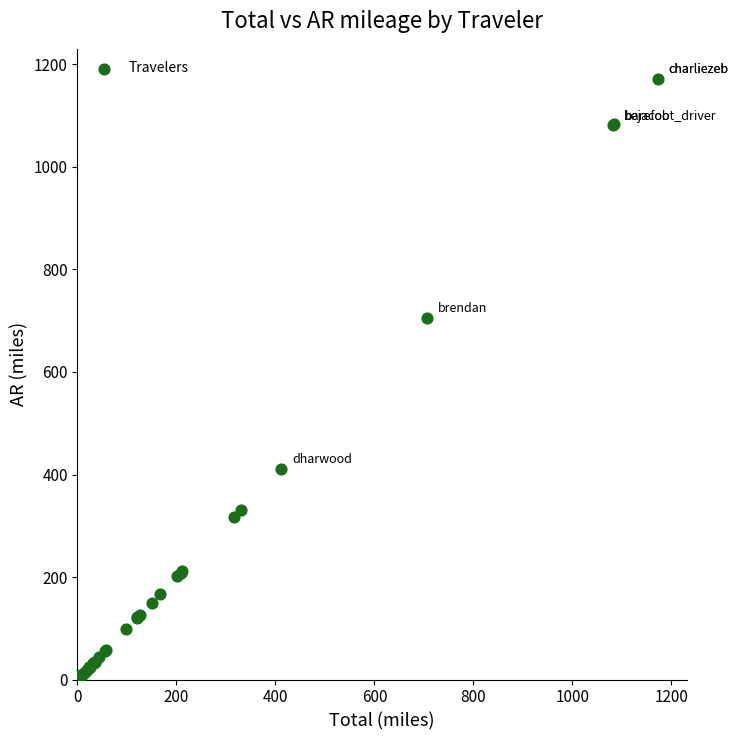

What Y value in the scatter plot is closest to 586?

706.1